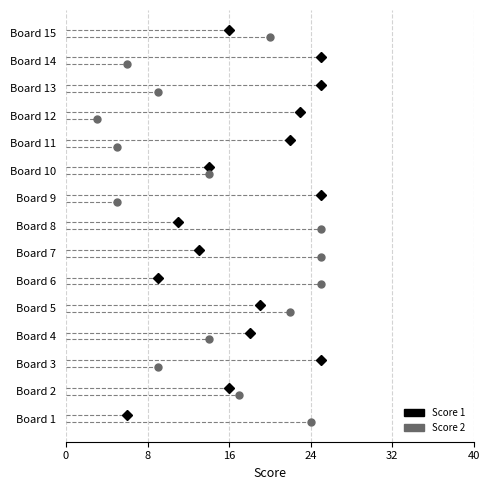

Is the value of Score 2 at Board 7 greater than the value of Score 1 at 17?

Yes